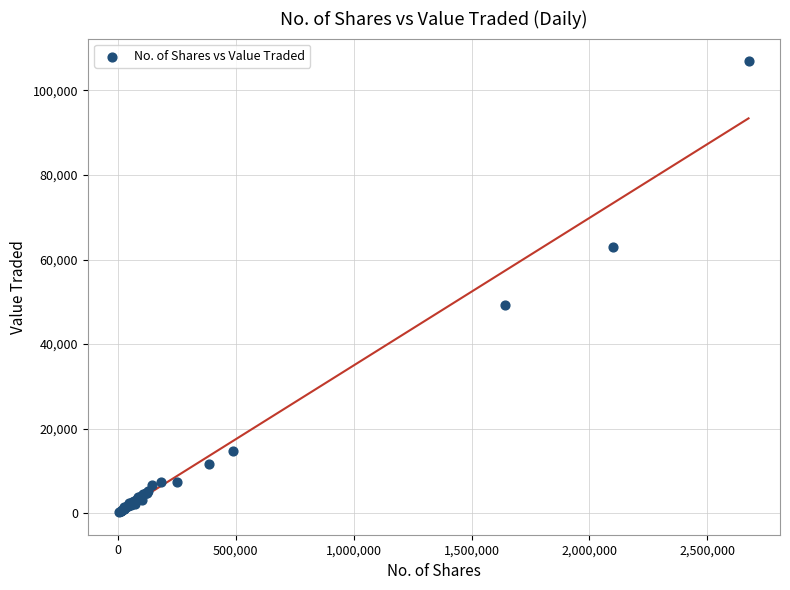

What Y value in the scatter plot is closest to 53589?

49202